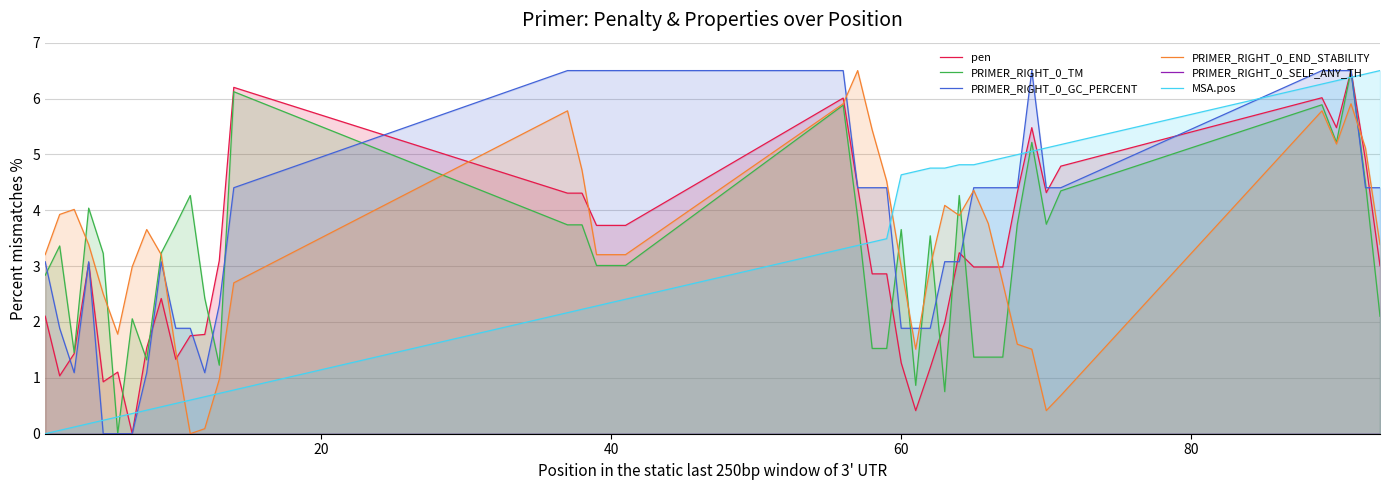

True or false: PRIMER_RIGHT_0_SELF_ANY_TH and PRIMER_RIGHT_0_END_STABILITY cross at least once.

False